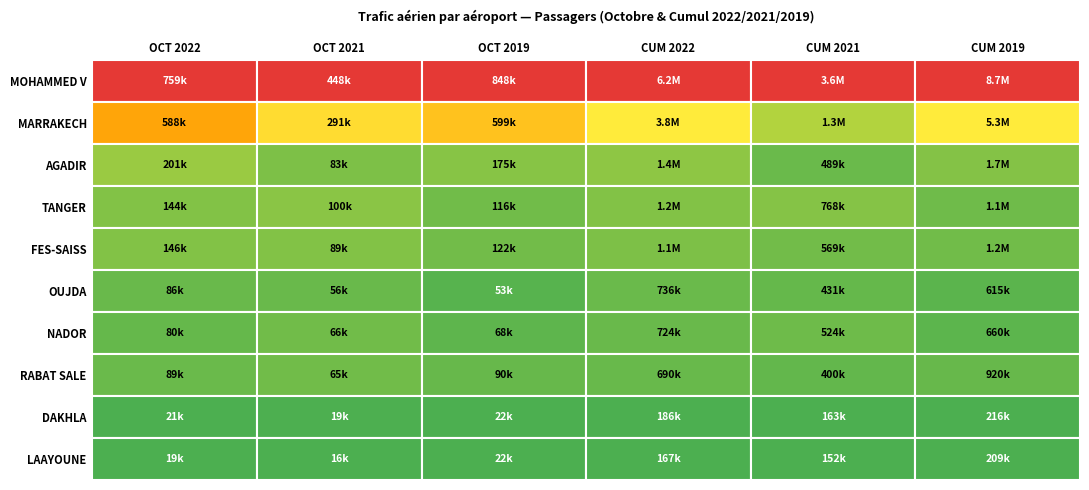

Is the value of RABAT SALE at 0 greater than the value of AGADIR at 2?

No